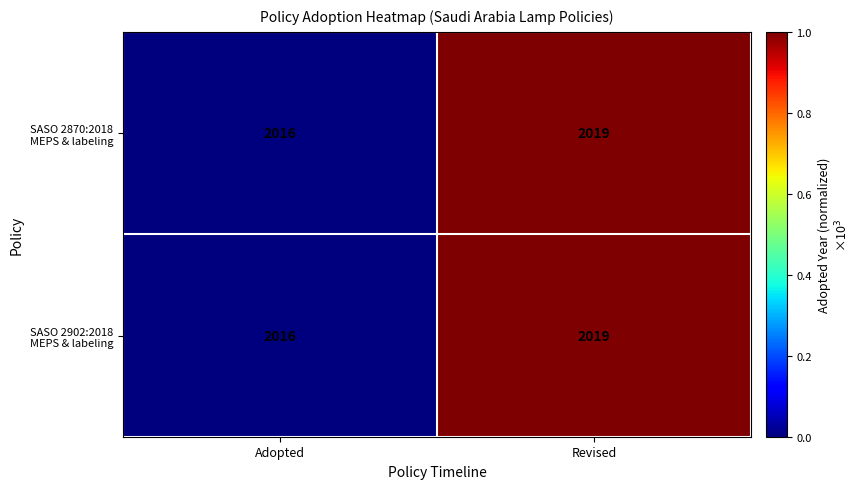

At which category is the sum across all series the highest?

Revised